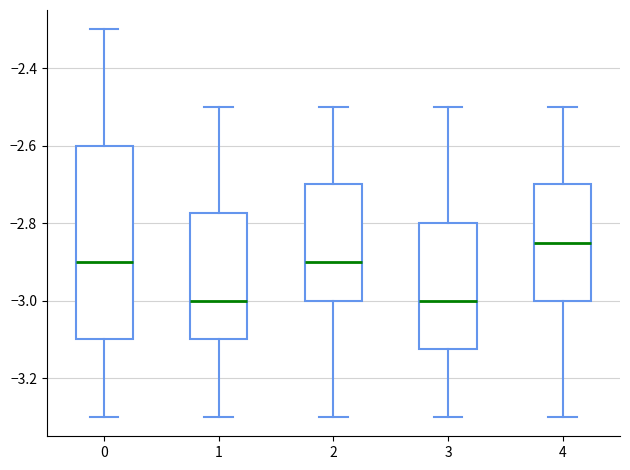

Reading left to right, transcribe this box plot: for each box, give where its median line is, the range the box spans, and where its two whiskers end, as read against the y-axis. The values are not printed on the chart, so give them approximately, as read against the axis.

0: median -2.90, box -3.10 to -2.60, whiskers -3.30 to -2.30
1: median -3.00, box -3.10 to -2.78, whiskers -3.30 to -2.50
2: median -2.90, box -3.00 to -2.70, whiskers -3.30 to -2.50
3: median -3.00, box -3.12 to -2.80, whiskers -3.30 to -2.50
4: median -2.84, box -3.00 to -2.70, whiskers -3.30 to -2.50